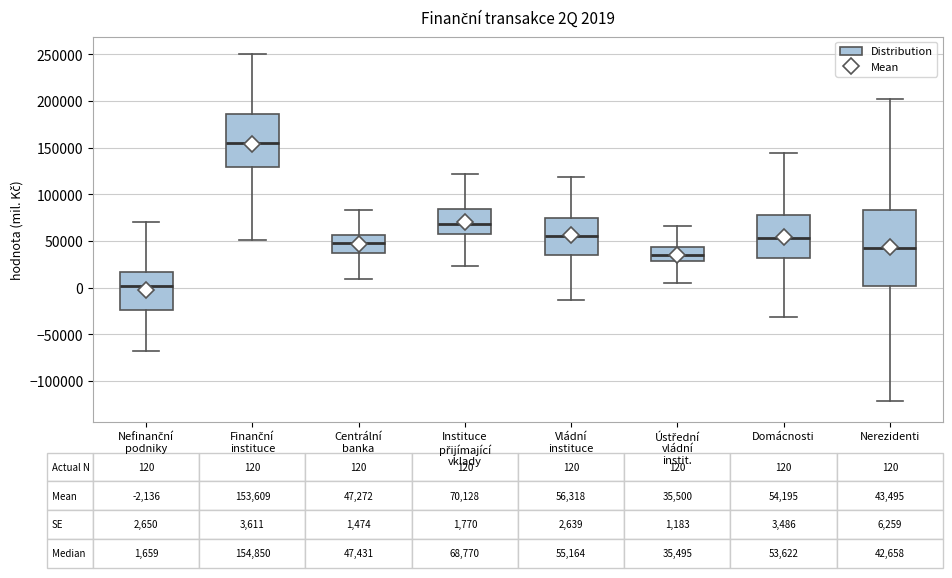

Which box's median line is the lowest?

Nefinanční podniky